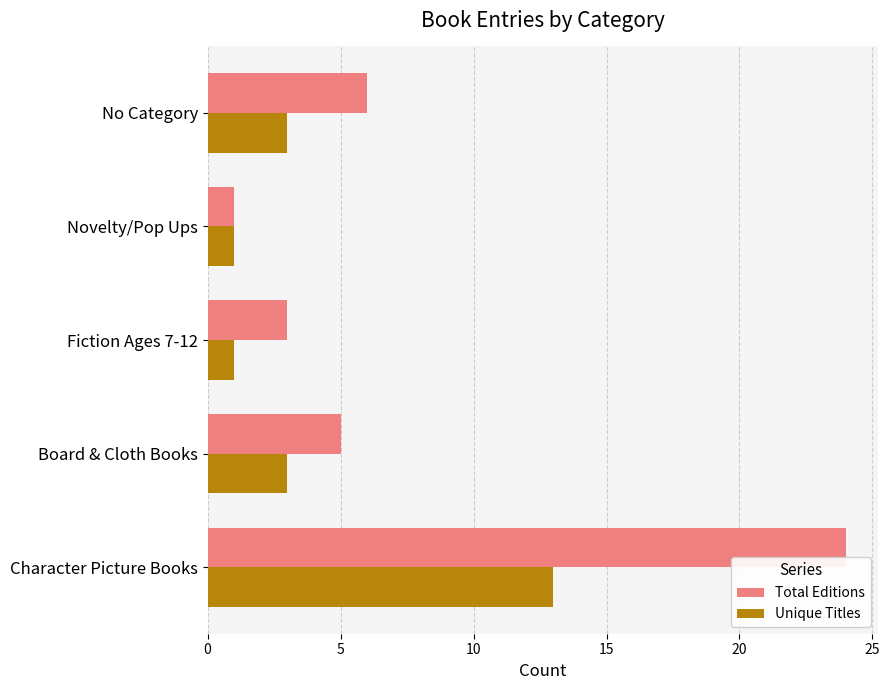

At which category does the chart reach its peak across all series?

Character Picture Books